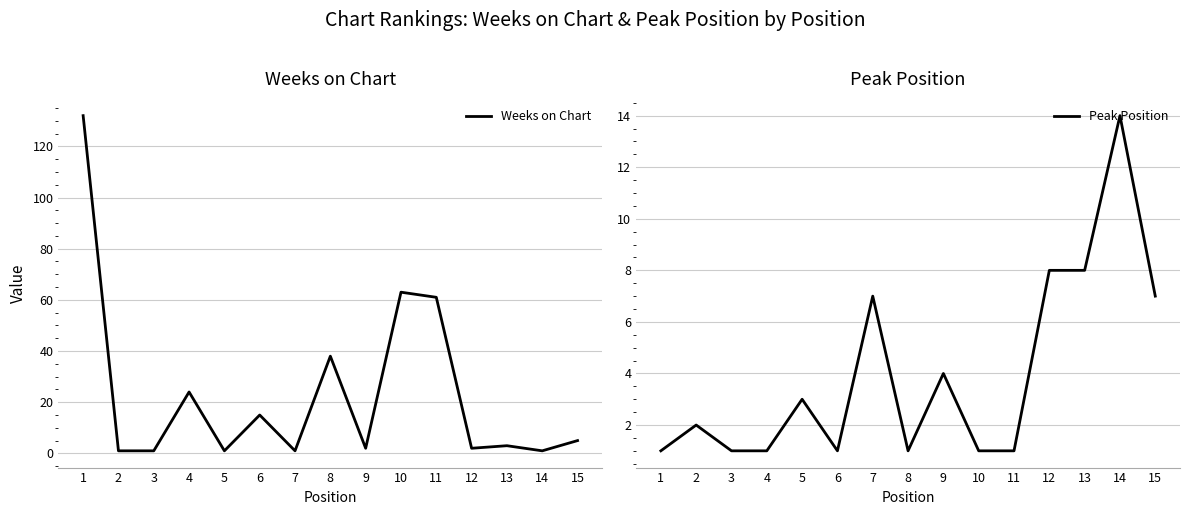

Which series has the largest total across all categories?

Weeks on Chart